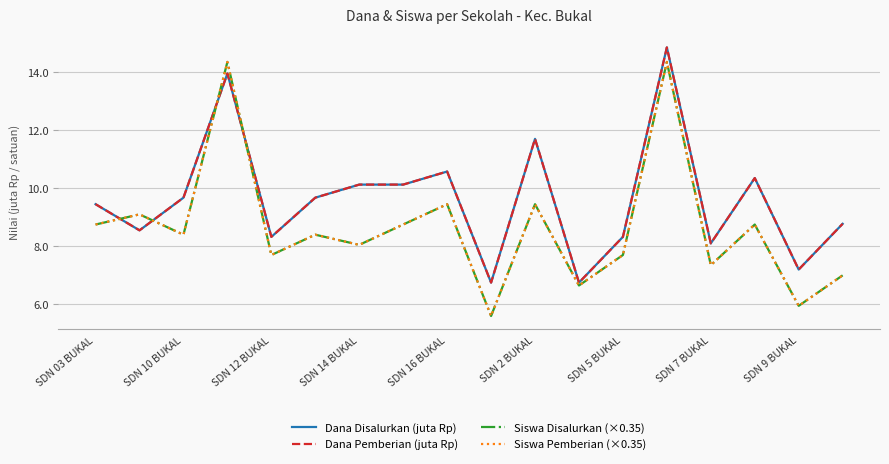

What is the sum of all Dana Disalurkan (juta Rp) values?

173.2